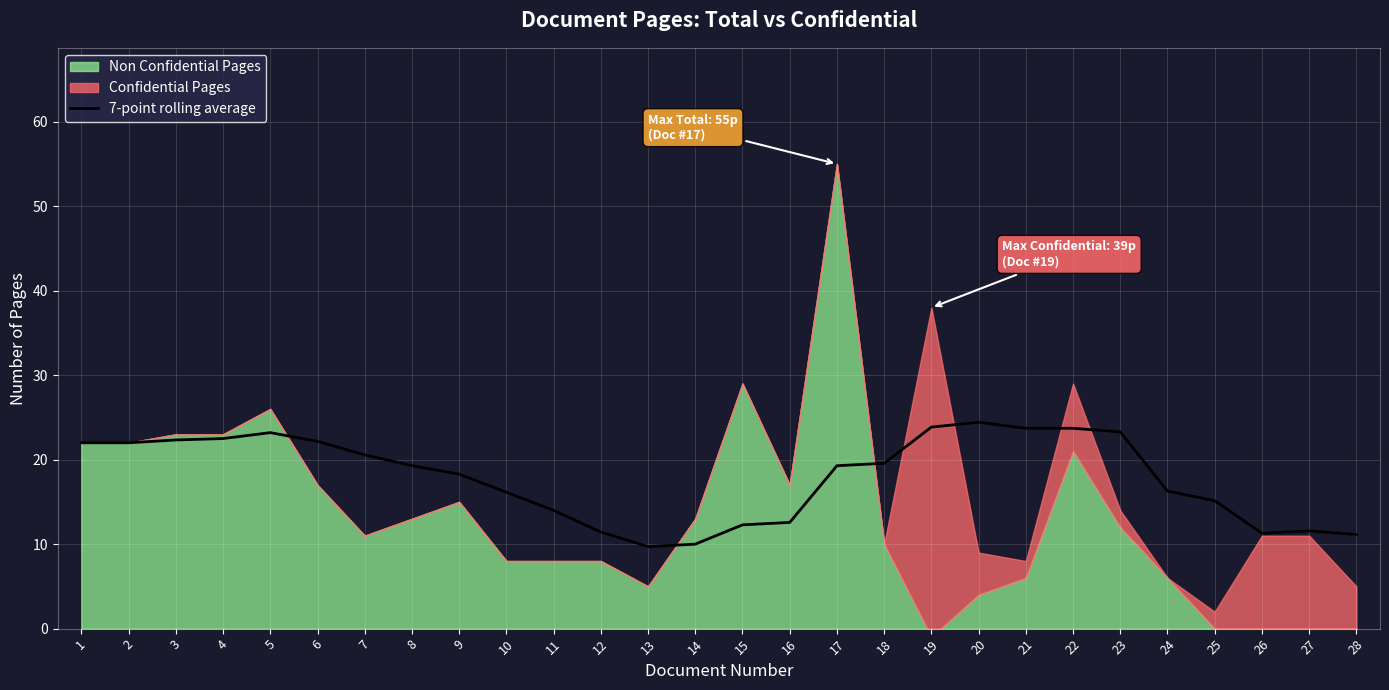

How many data points are less than 19?

13